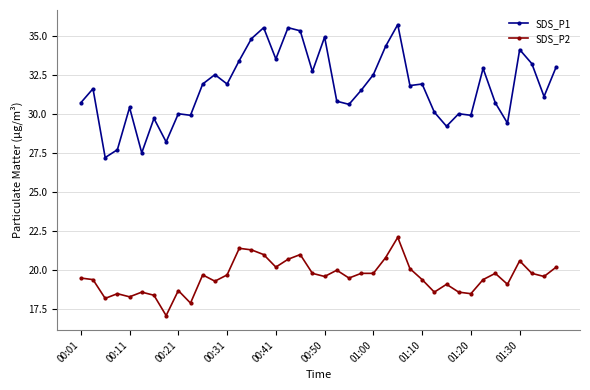

True or false: SDS_P1 has more than 0 points higher than both neighbors.

True